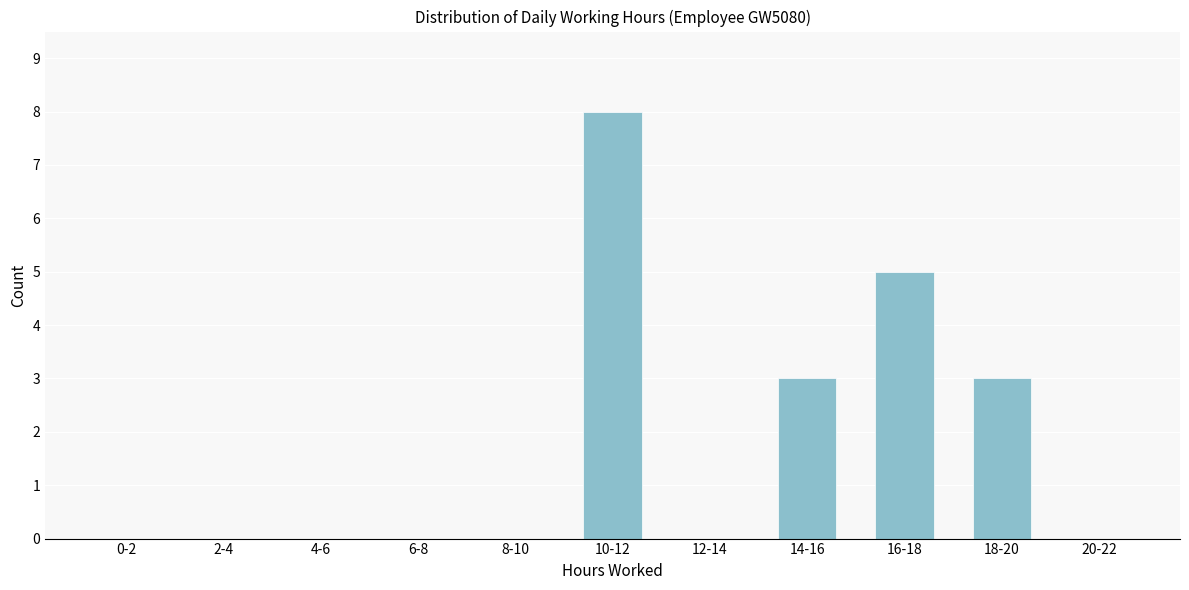

Reading left to right, list all the values displayed in this chart.

0-2=0	2-4=0	4-6=0	6-8=0	8-10=0	10-12=8	12-14=0	14-16=3	16-18=5	18-20=3	20-22=0